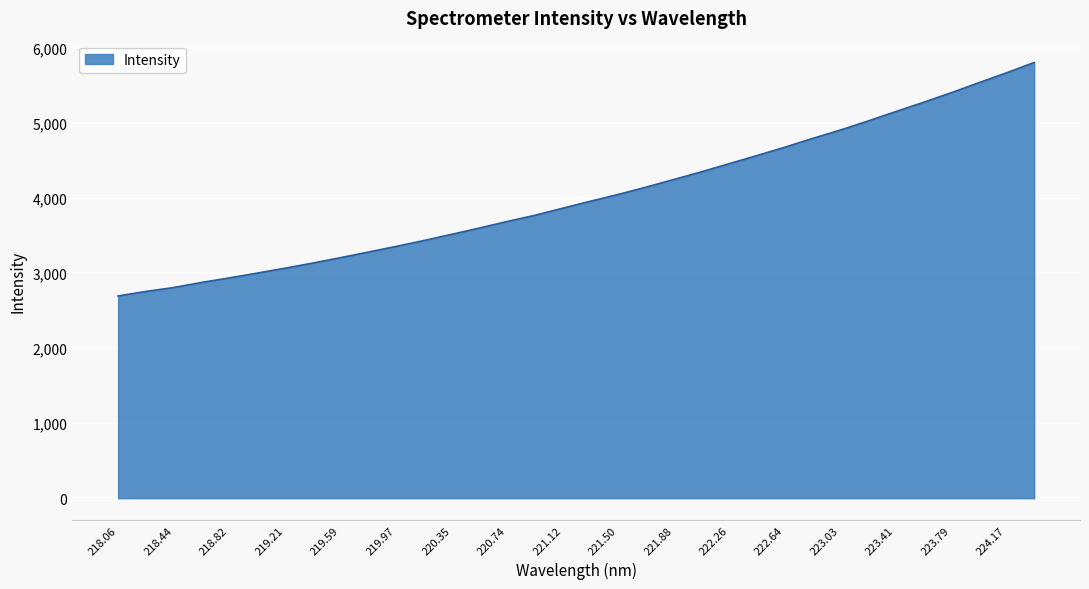

What is the minimum value shown in the chart?

2696.2